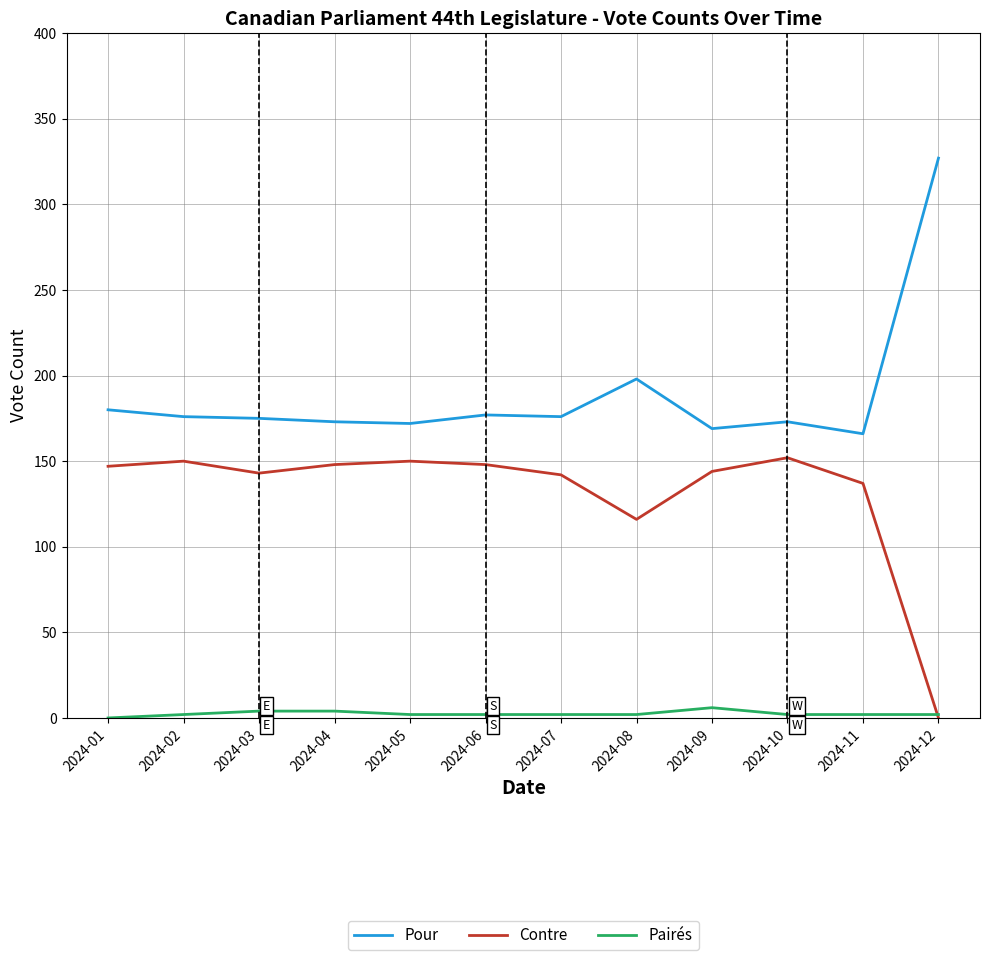

True or false: Pour has a value of 433 at 2024-12.

False